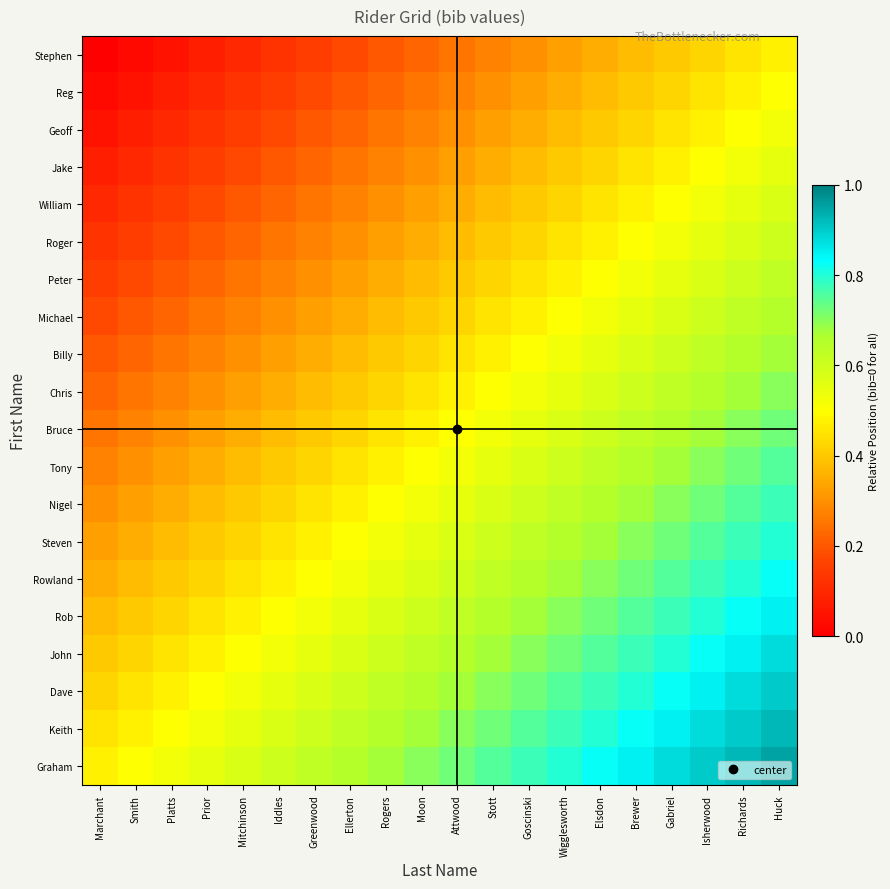

At which category is the sum across all series the highest?

Huck